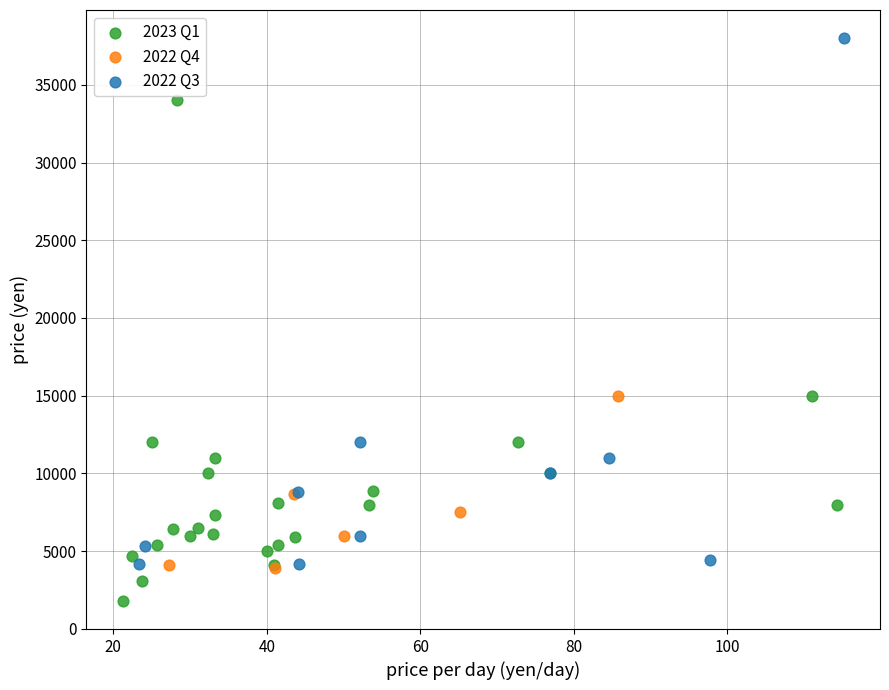

Which series reaches the minimum Y coordinate?

2023 Q1